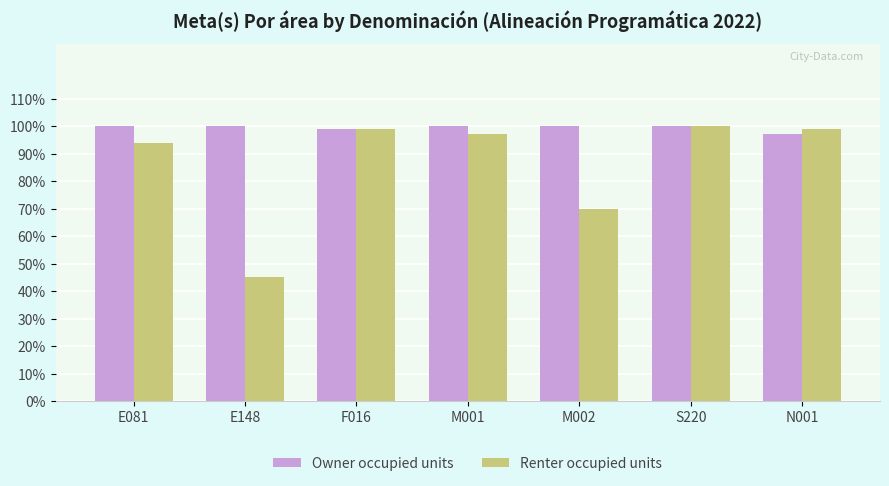

What are all the series names shown in the legend?

Owner occupied units, Renter occupied units